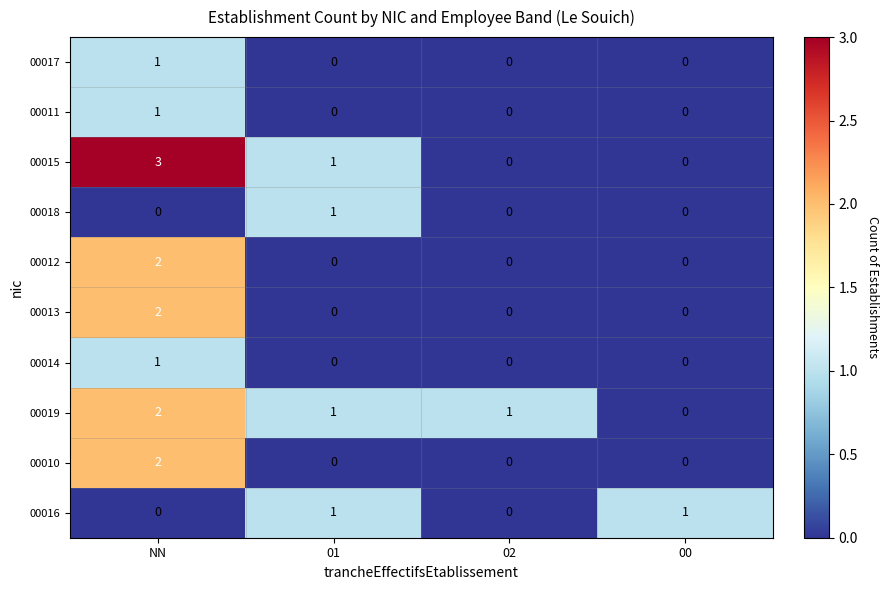

What is the difference between the highest and lowest values at NN?

3